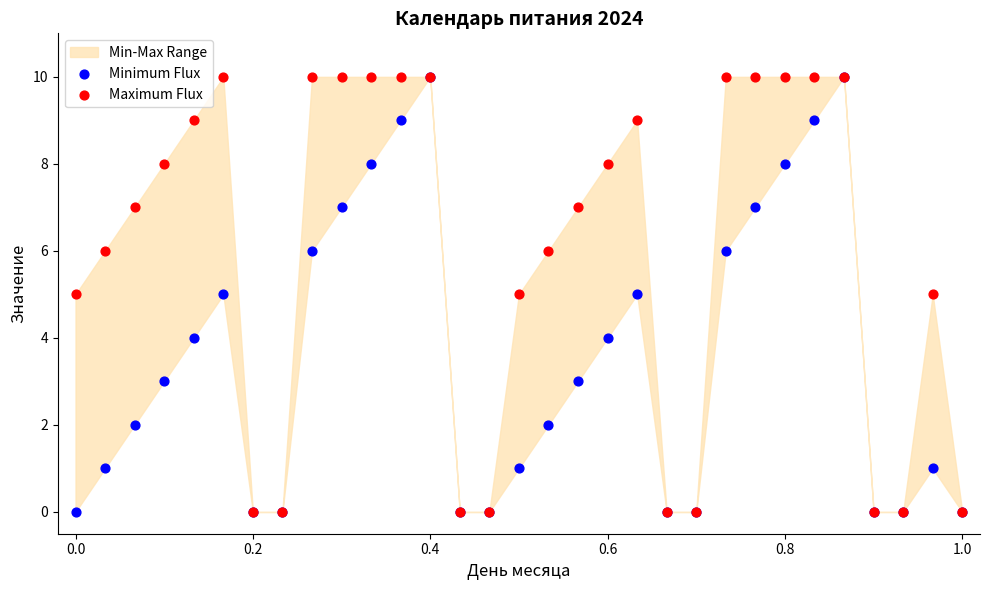

Which series reaches the minimum Y coordinate?

Minimum Flux